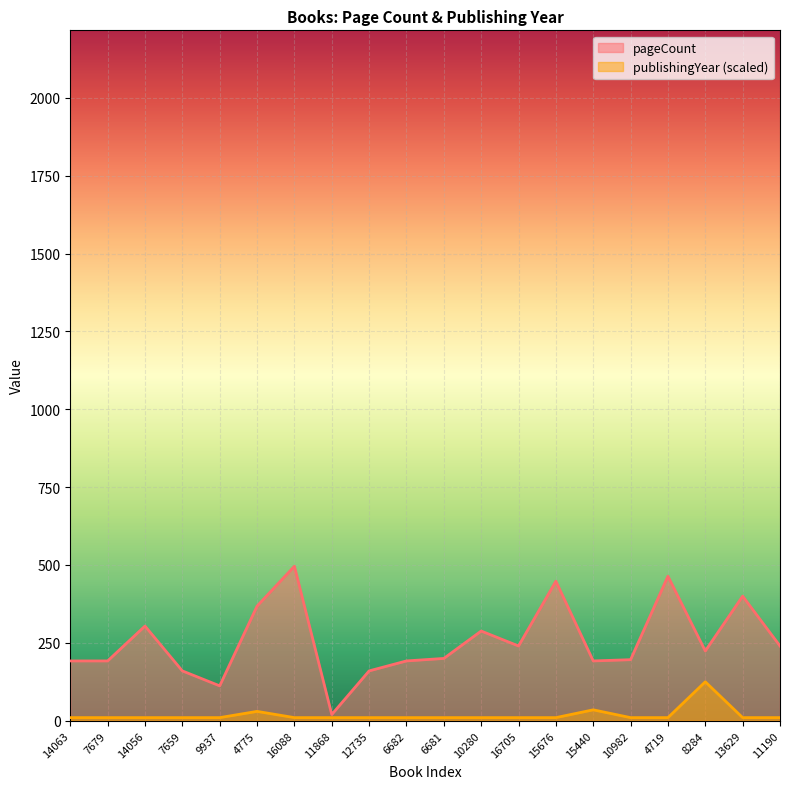

Which series has the widest spread of values?

pageCount